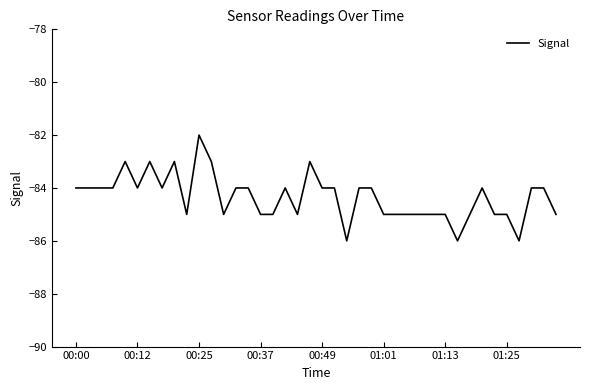

What is the difference between the maximum and minimum values?

4